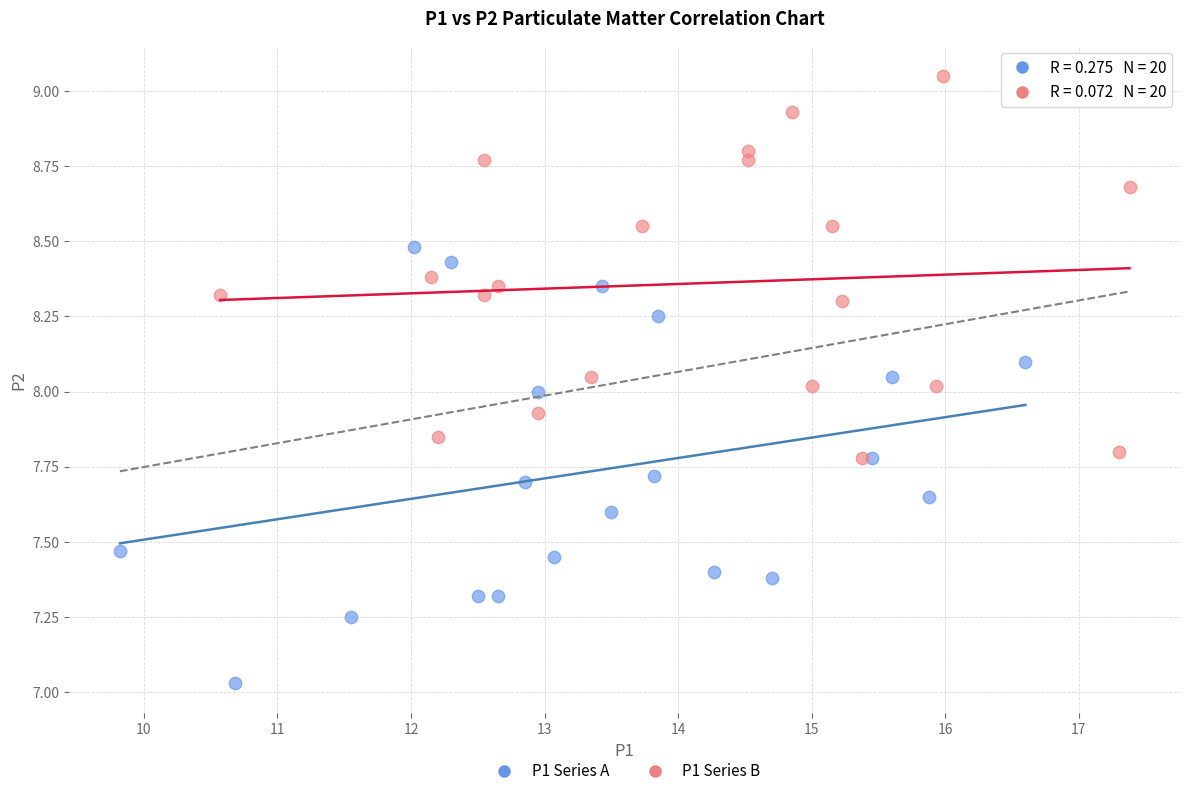

Which series reaches the minimum Y coordinate?

P1 Series A